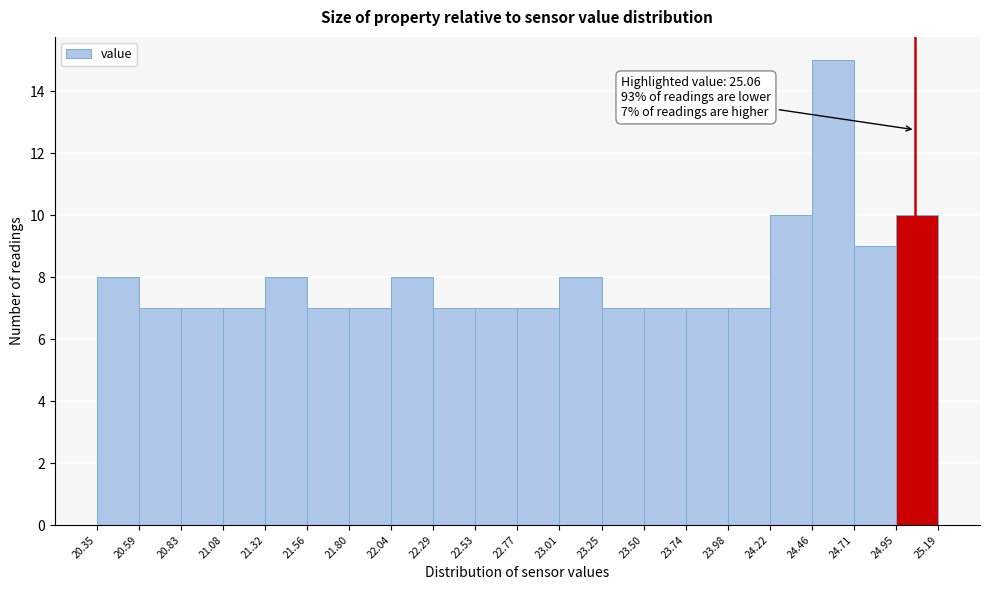

Which range on the x-axis has the tallest bar?

24.46 to 24.71